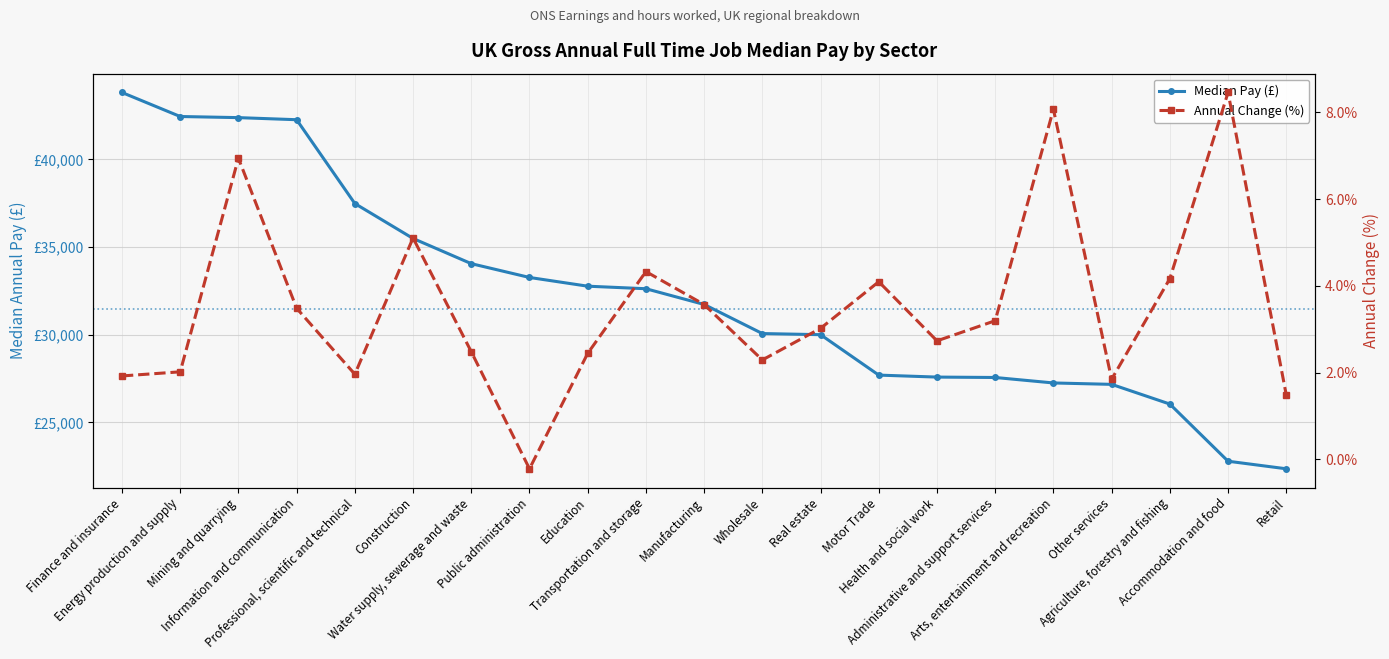

How many distinct data groups are displayed?

2